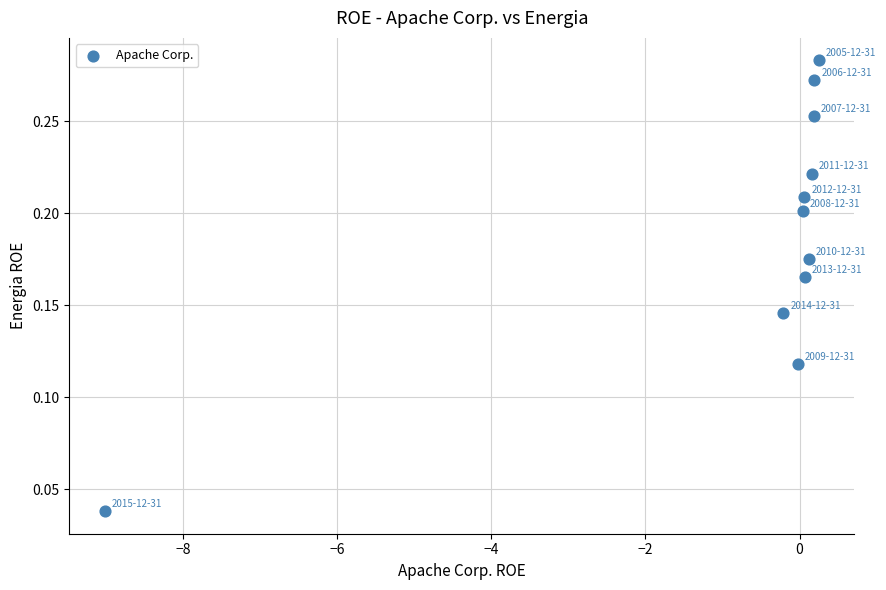

What is the average X value?

-0.7